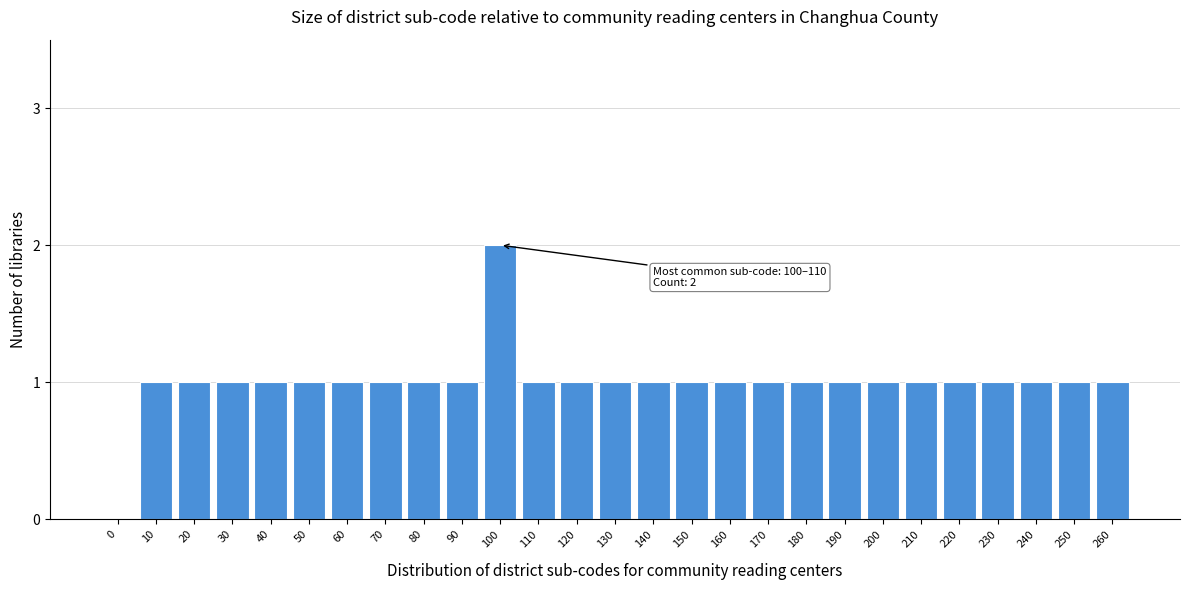

Reading left to right, what are all the values shown in this chart?

0=0	10=1	20=1	30=1	40=1	50=1	60=1	70=1	80=1	90=1	100=2	110=1	120=1	130=1	140=1	150=1	160=1	170=1	180=1	190=1	200=1	210=1	220=1	230=1	240=1	250=1	260=1